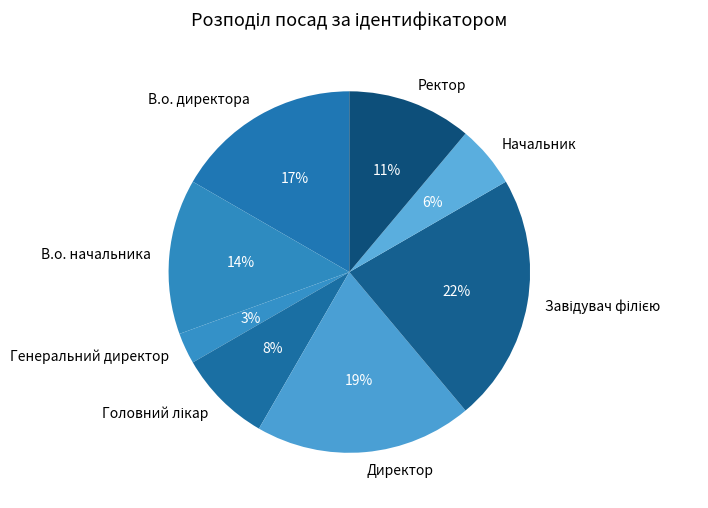

How many segments does this pie chart have?

8